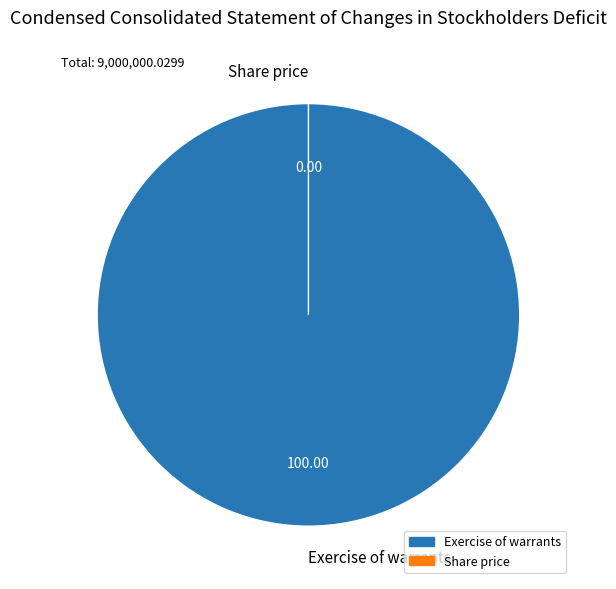

Is it true that Share price is 0% of the pie?

True